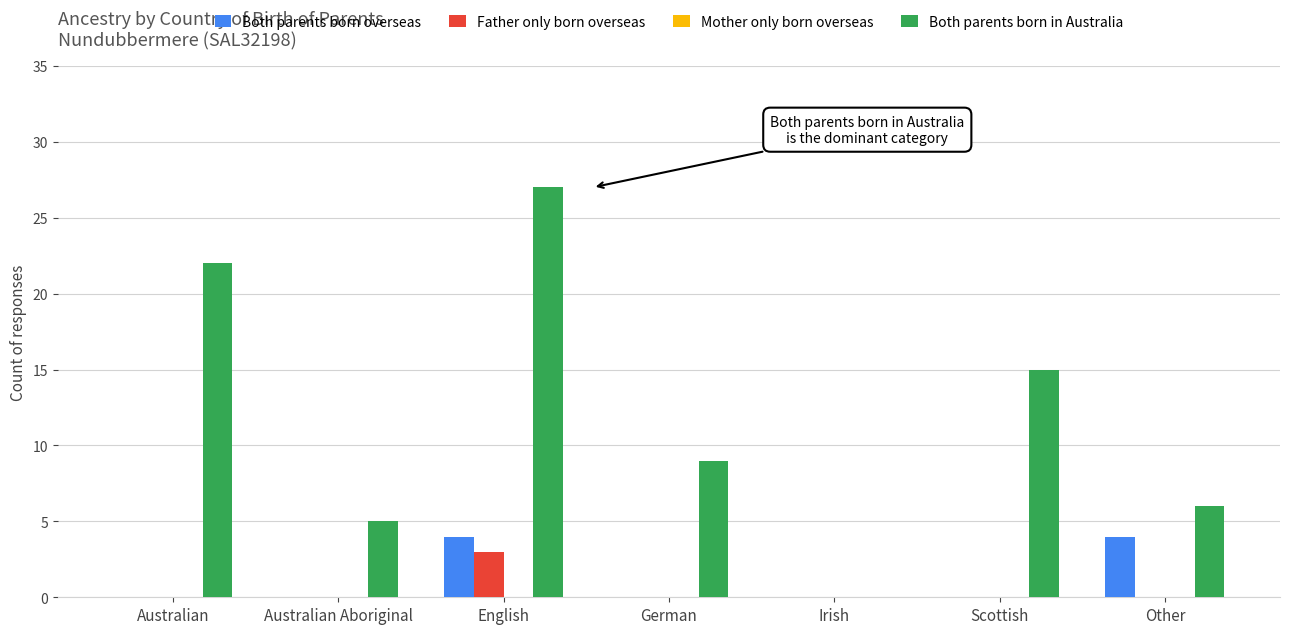

The value of Both parents born overseas at Australian Aboriginal is 0. True or false?

True